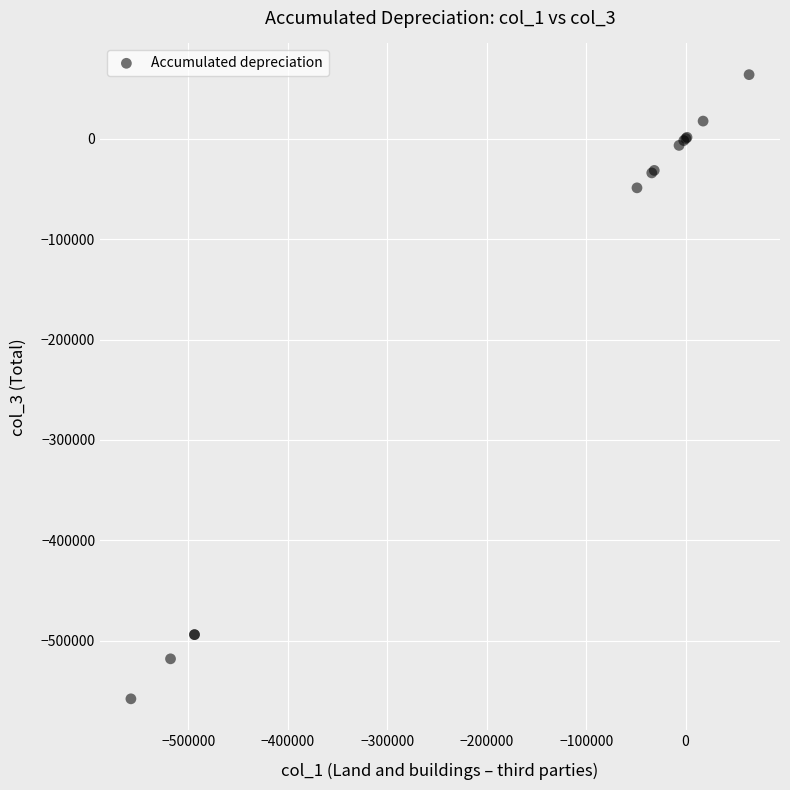

What Y value in the scatter plot is closest to -247023?

-48911